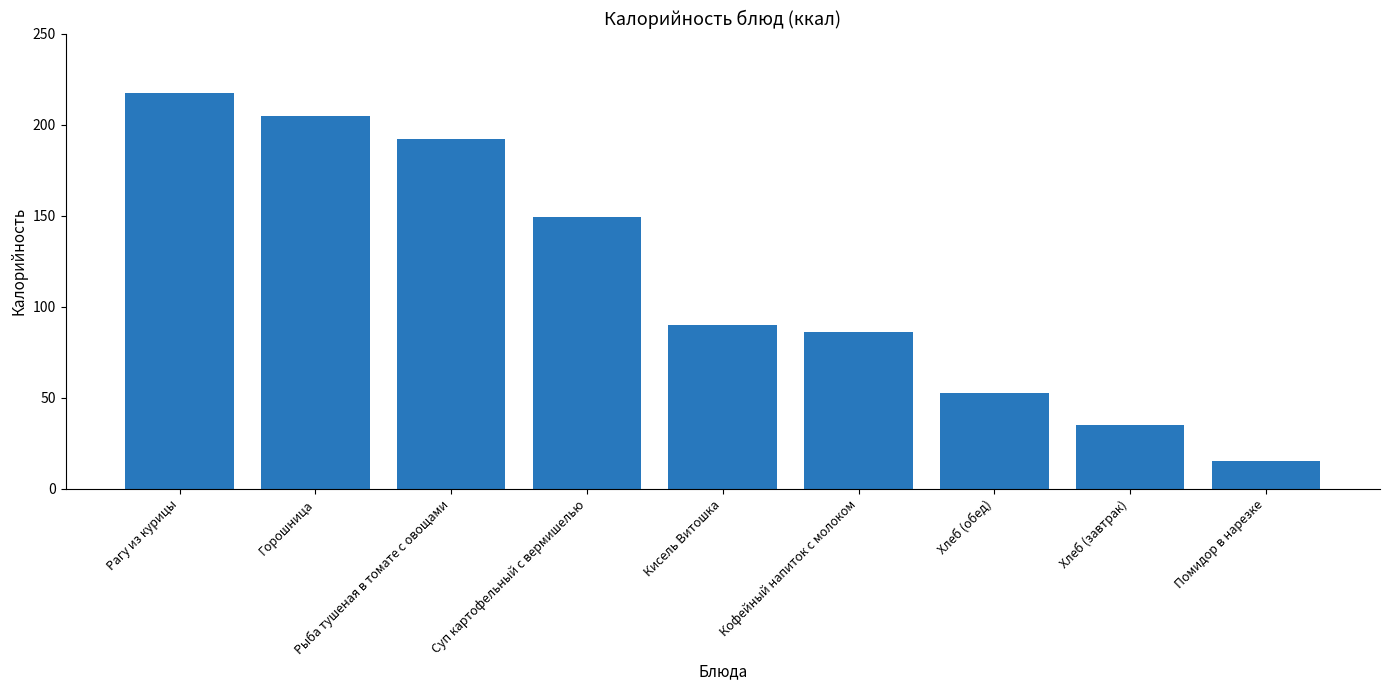

List the labels in order of value, smallest first.

Помидор в нарезке, Хлеб (завтрак), Хлеб (обед), Кофейный напиток с молоком, Кисель Витошка, Суп картофельный с вермишелью, Рыба тушеная в томате с овощами, Горошница, Рагу из курицы